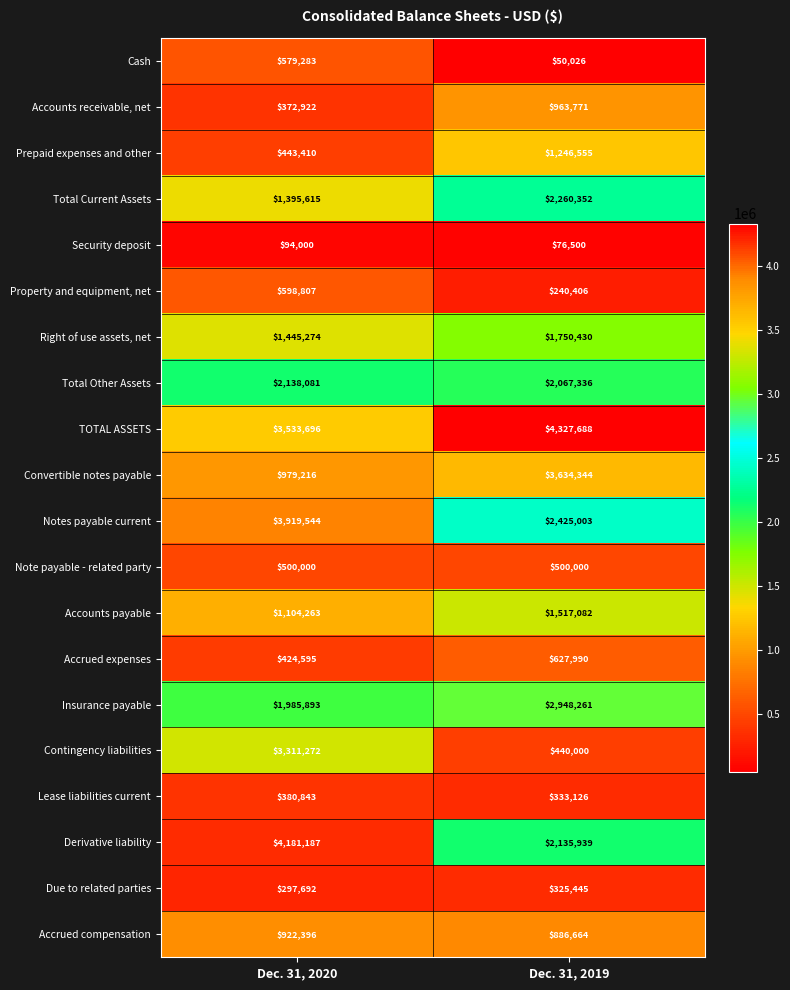

List the series in order of their peak value, lowest first.

Security deposit, Due to related parties, Lease liabilities current, Note payable - related party, Cash, Property and equipment, net, Accrued expenses, Accrued compensation, Accounts receivable, net, Prepaid expenses and other, Accounts payable, Right of use assets, net, Total Other Assets, Total Current Assets, Insurance payable, Contingency liabilities, Convertible notes payable, Notes payable current, Derivative liability, TOTAL ASSETS